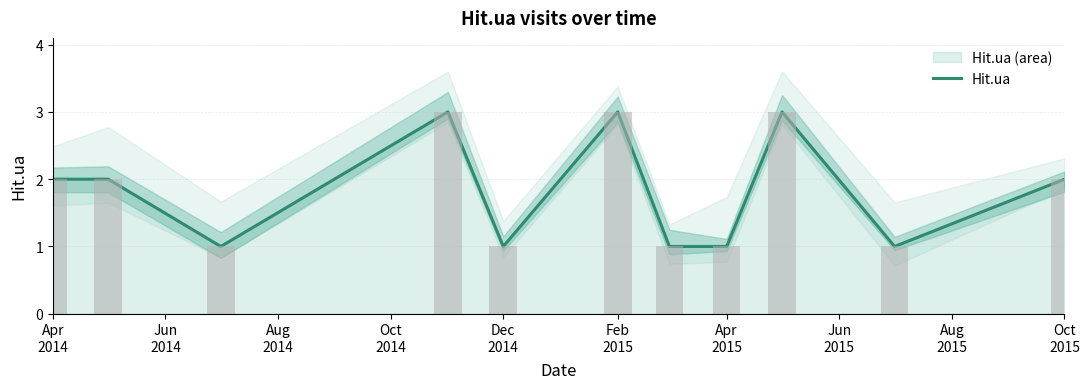

Reading left to right, extract all data points from this chart.

2	2	1	3	1	3	1	1	3	1	2